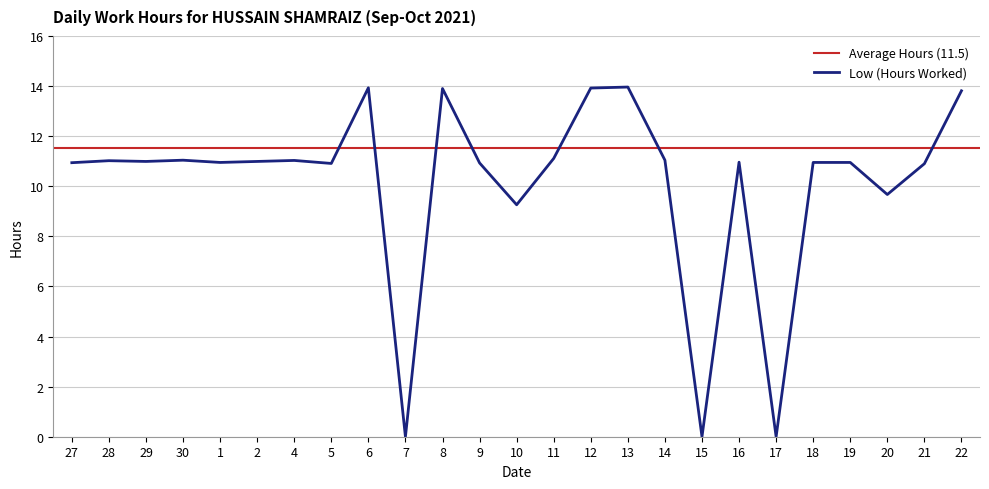

The value at 13 is 23.2. True or false?

False